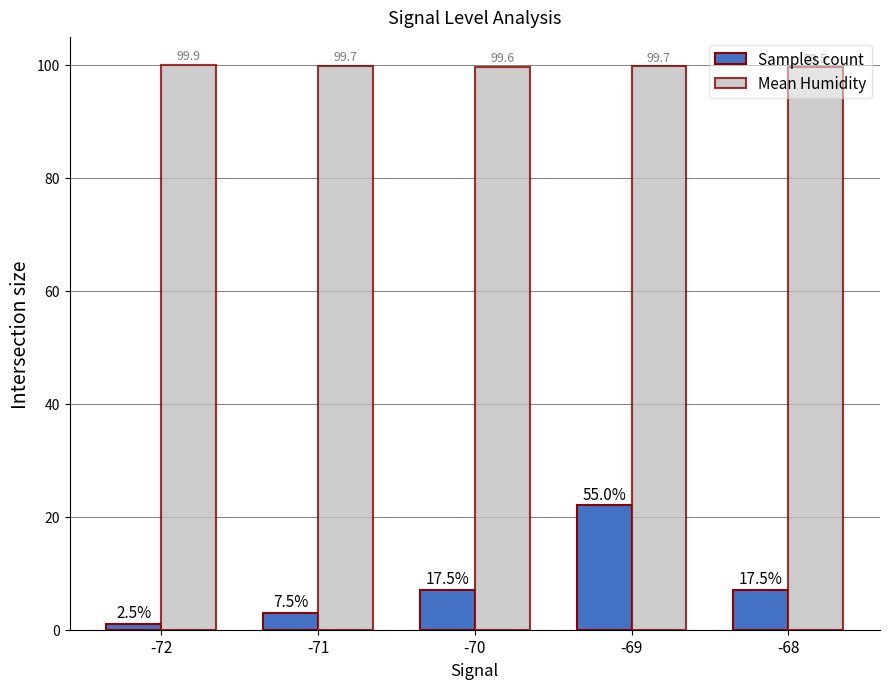

Where is Mean Humidity nearest to the value 99?

-68